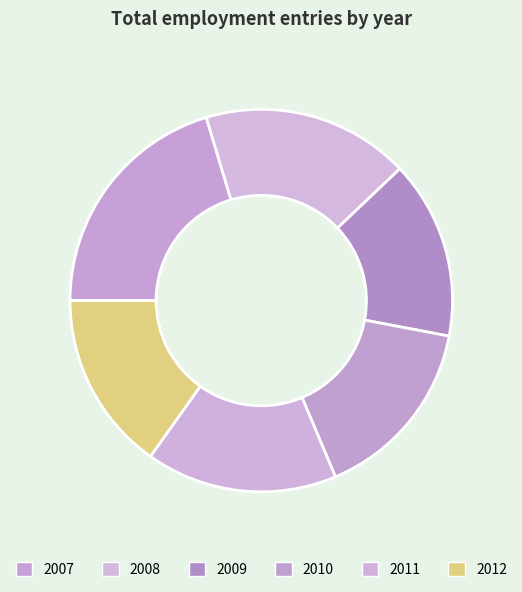

Count the number of slices in the pie.

6